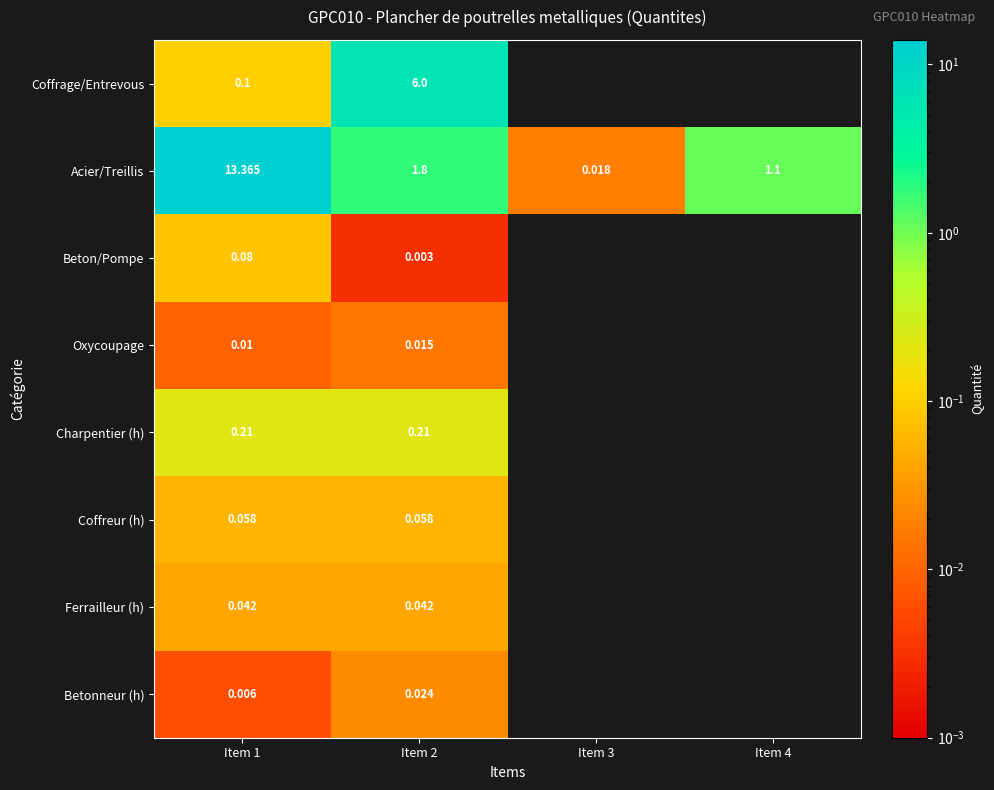

The Betonneur (h) series shows 0.0 at Item 2. True or false?

False